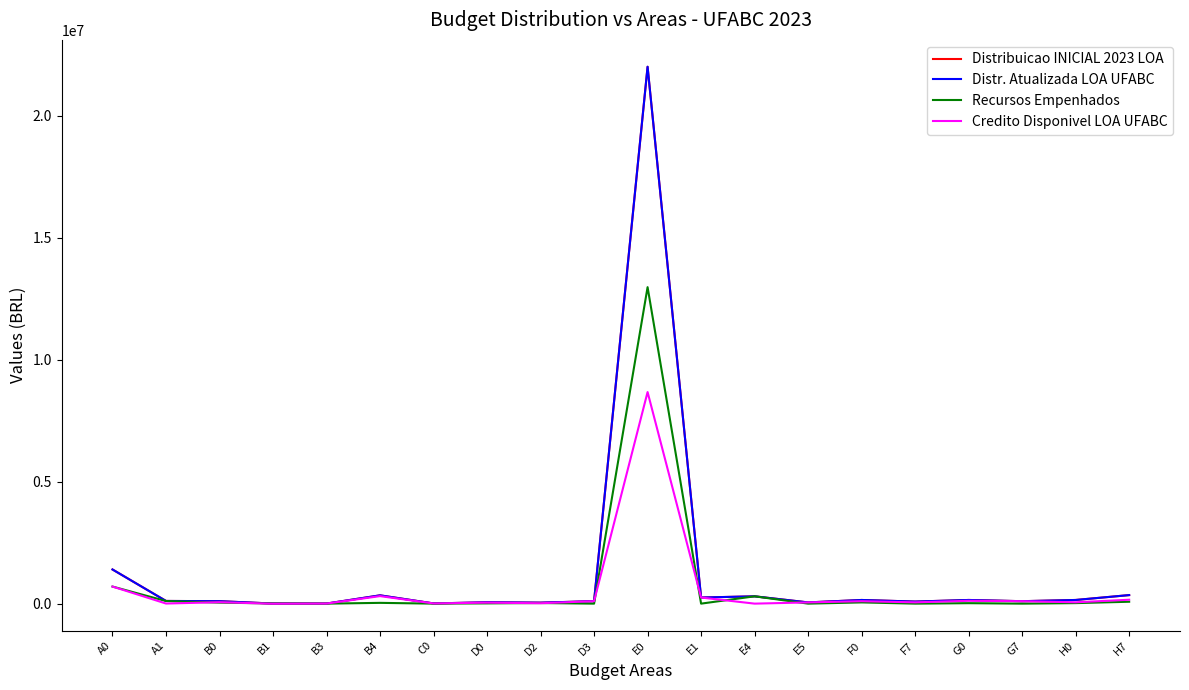

At which category is the sum across all series the highest?

E0